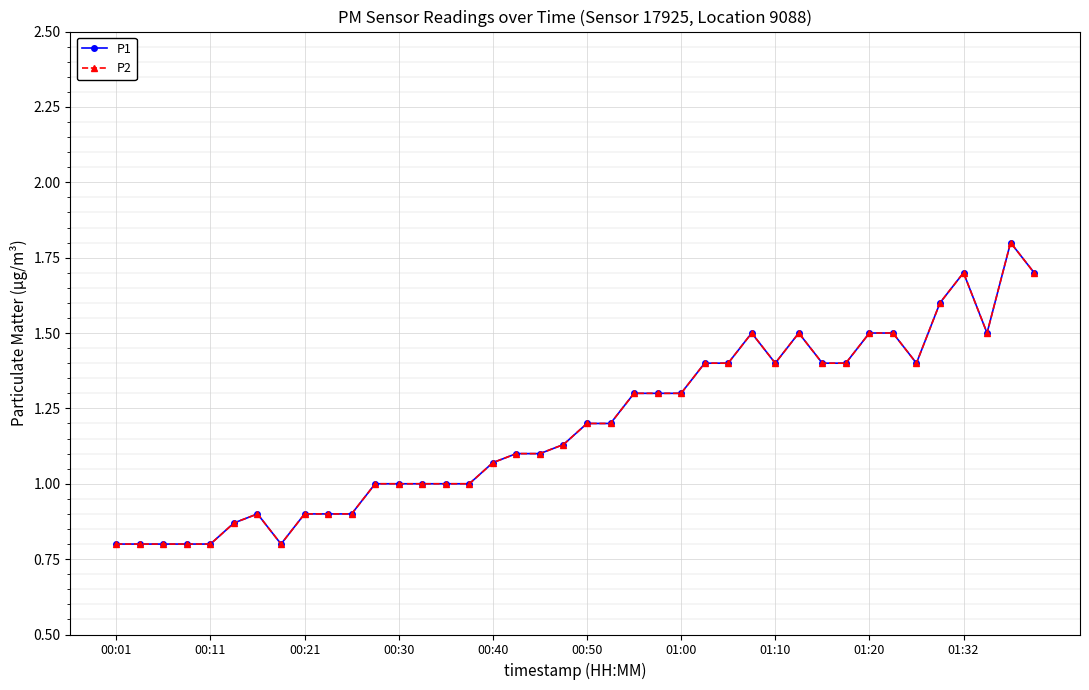

What is the highest value of the P2 series?

1.8